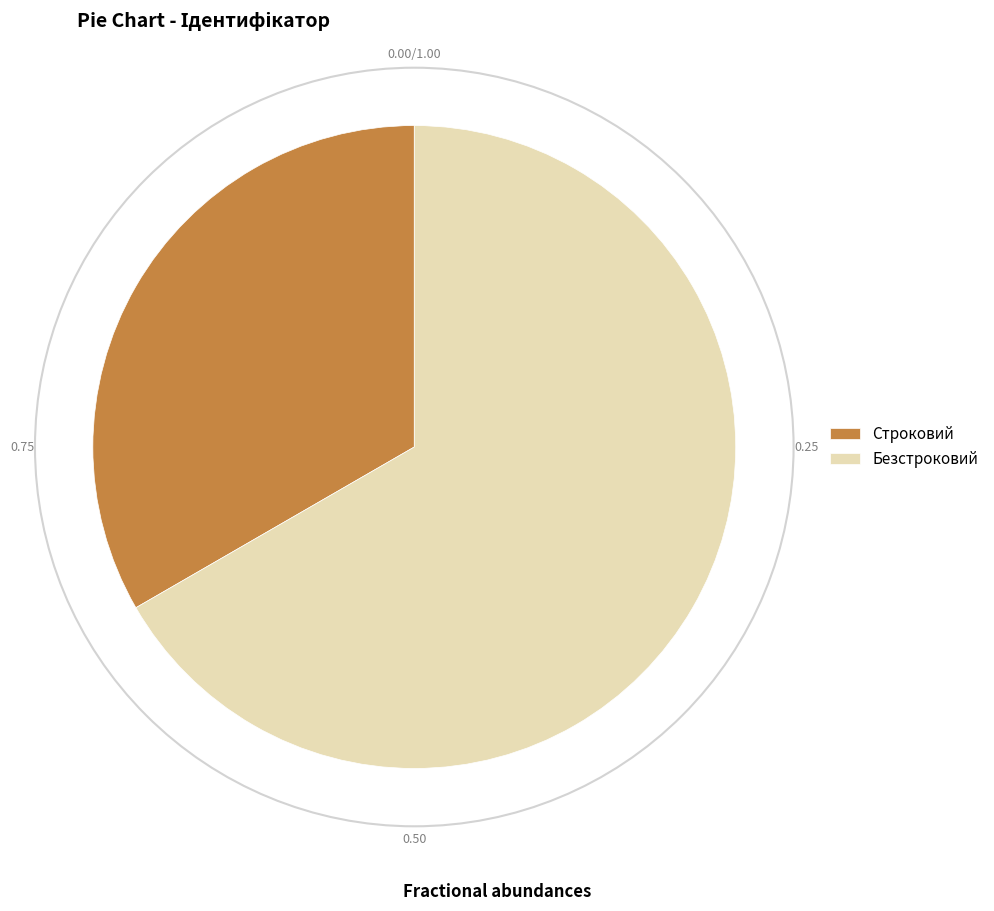

Between Безстроковий and Строковий, which is larger?

Безстроковий